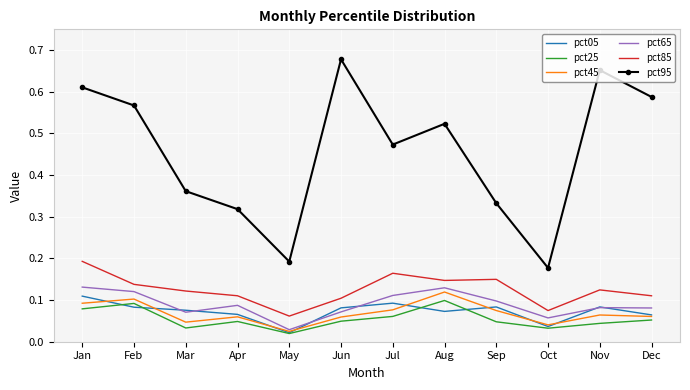

True or false: pct85 and pct65 cross at least once.

False